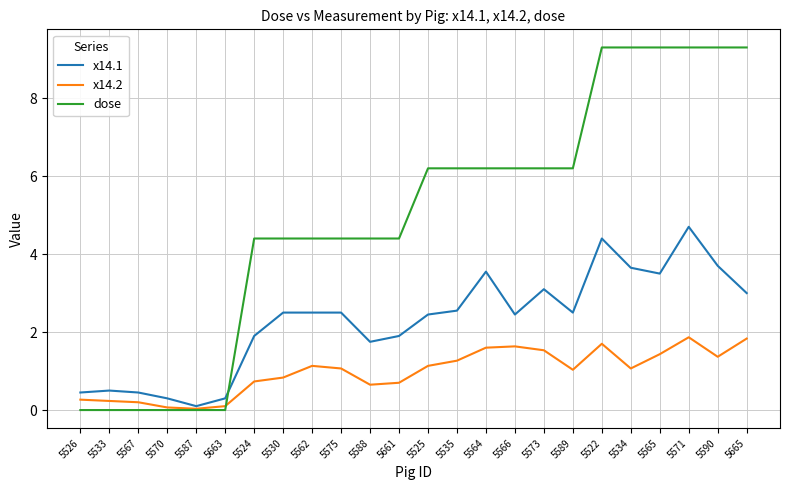

How many series are shown in this chart?

3